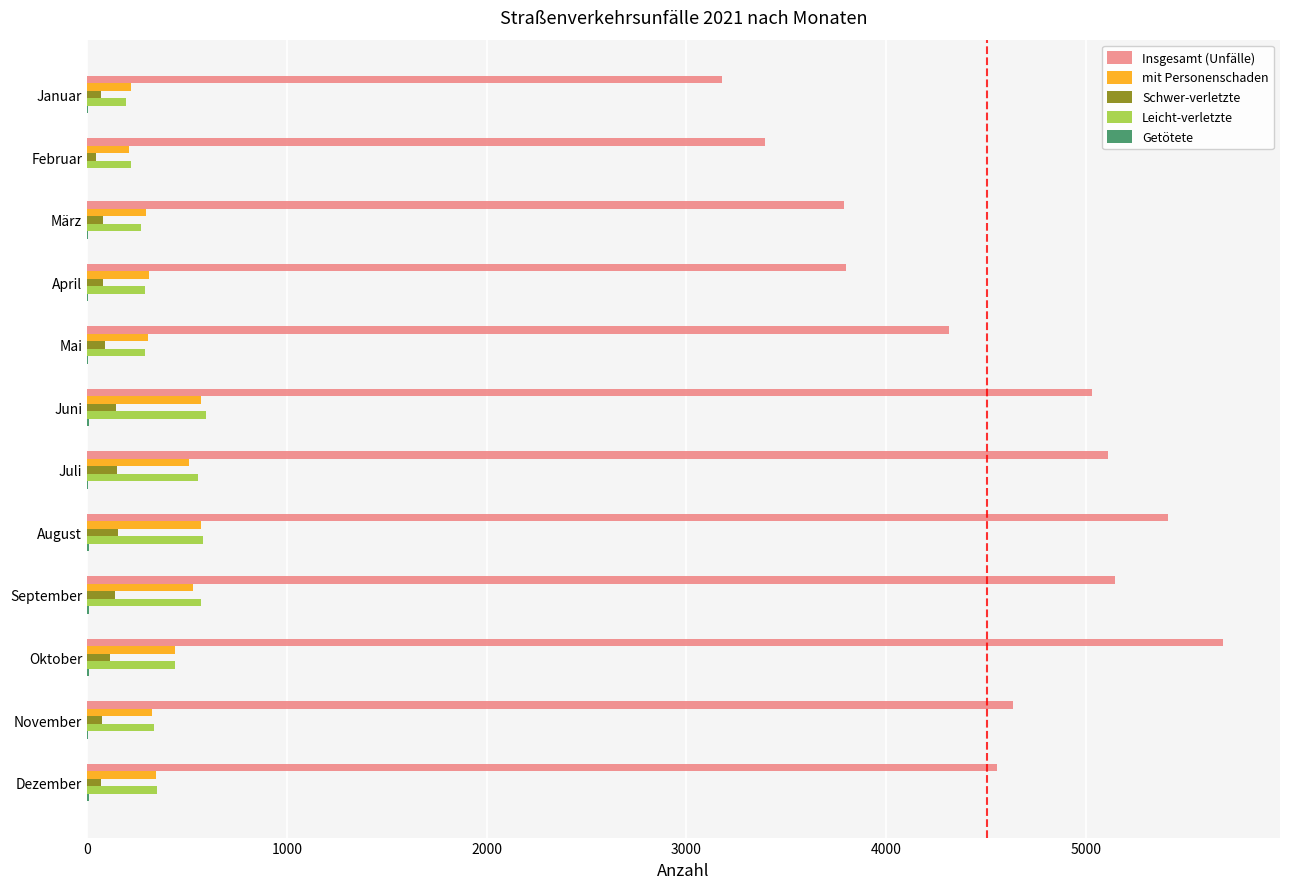

The Schwer­verletzte series shows 142 at September. True or false?

True